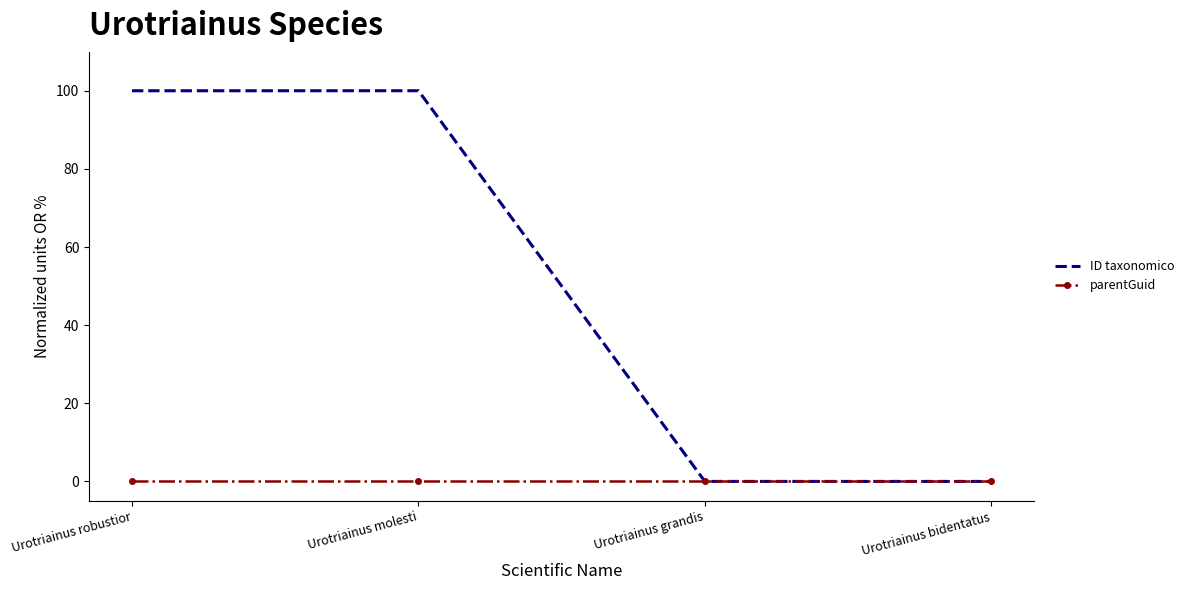

List the series in order of their peak value, lowest first.

parentGuid, ID taxonomico